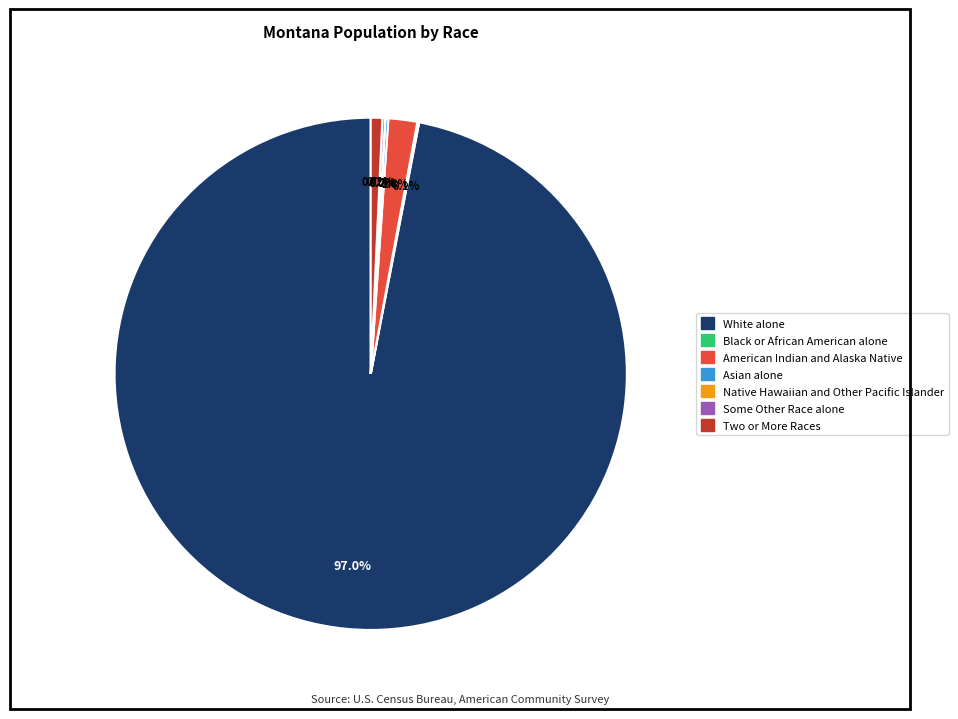

To the nearest percent, what is the difference between the largest and smallest slice percentages?

97%